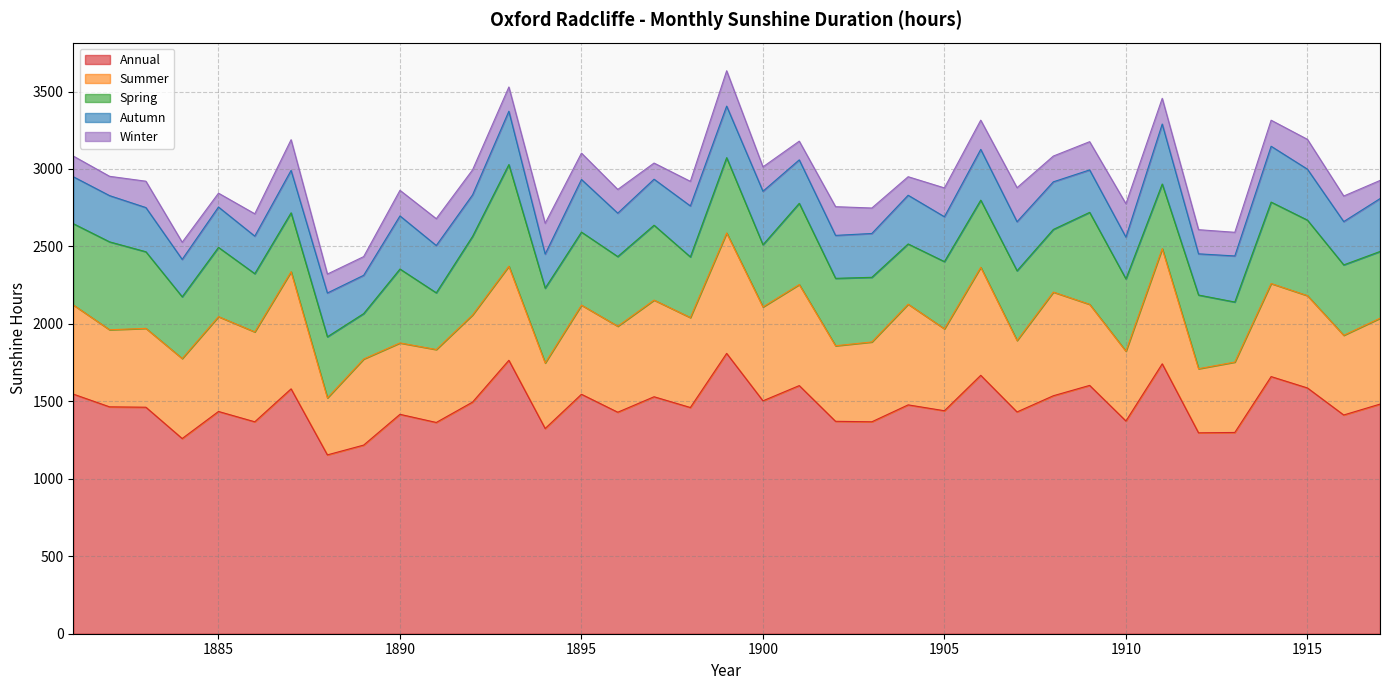

Reading right to left, what are all the values shown in this chart?

Annual: 1482.3	1412.0	1586.6	1659.9	1299.2	1296.9	1742.3	1373.3	1603.0	1536.2	1431.7	1668.1	1439.4	1477.3	1368.1	1371.2	1601.7	1503.5	1809.6	1460.3	1529.7	1429.9	1545.7	1324.8	1765.1	1495.3	1363.8	1416.3	1217.7	1154.5	1580.7	1368.1	1434.7	1260.0	1462.2	1464.5	1546.8
Summer: 554.4	514.4	595.8	600.7	454.4	413.8	743.5	450.3	523.3	669.1	460.9	697.4	528.8	650.0	515.3	487.7	652.3	605.9	777.4	580.5	624.0	555.2	575.4	422.8	607.5	562.7	470.8	460.8	555.6	367.6	756.2	580.3	612.3	516.5	509.1	497.6	575.6
Spring: 430.8	454.5	487.5	525.7	387.6	475.6	417.3	466.8	593.7	404.4	450.2	433.3	433.8	388.8	417.3	435.2	524.3	401.4	486.1	391.6	483.3	449.5	471.4	483.1	655.9	507.2	366.1	477.1	293.2	394.7	380.2	375.9	446.8	398.5	494.4	567.5	524.6
Autumn: 341.2	279.6	328.9	360.4	297.4	266.0	387.0	269.7	273.9	307.4	316.7	327.8	289.7	314.4	283.0	277.2	280.6	345.4	332.8	329.1	297.0	280.3	339.7	220.0	344.4	267.7	305.3	342.8	247.3	282.7	273.8	242.3	260.6	241.5	285.3	298.4	303.0
Winter: 117.2	164.9	192.5	168.2	152.7	155.9	166.0	215.6	182.4	166.3	219.7	188.5	186.1	119.6	164.4	185.4	120.7	157.4	228.1	158.7	104.3	153.0	170.1	198.8	156.3	161.6	173.2	165.3	120.6	122.2	198.2	144.2	89.5	110.6	170.1	124.7	133.5